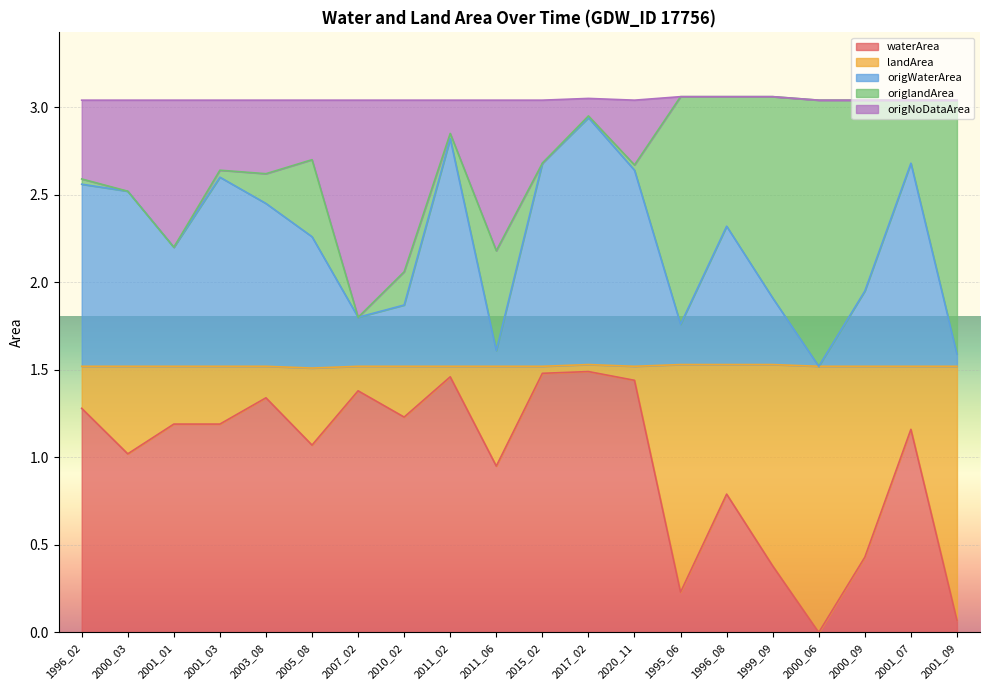

True or false: waterArea has a value of 0.7 at 2000_09.

False